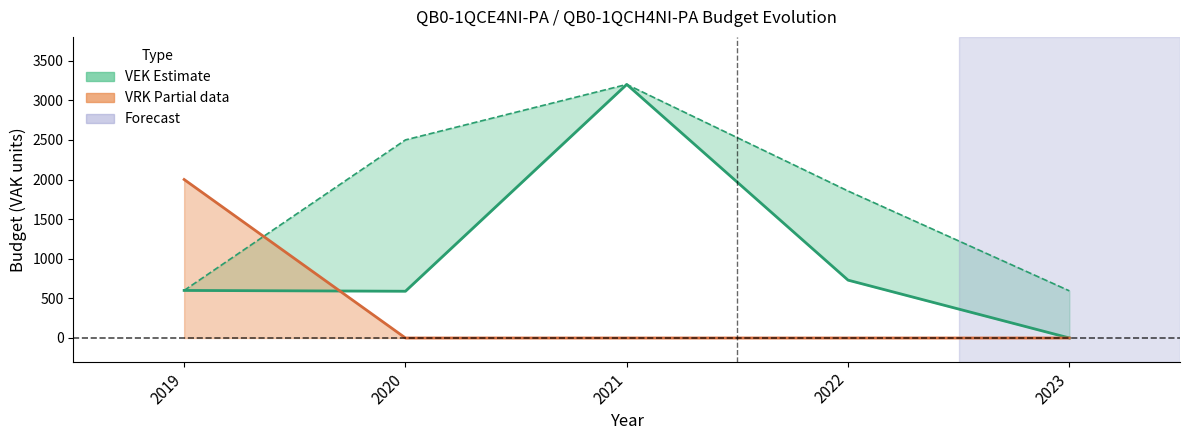

What is the difference between the maximum and minimum values in the VEK upper (aanpassing) series?

2605